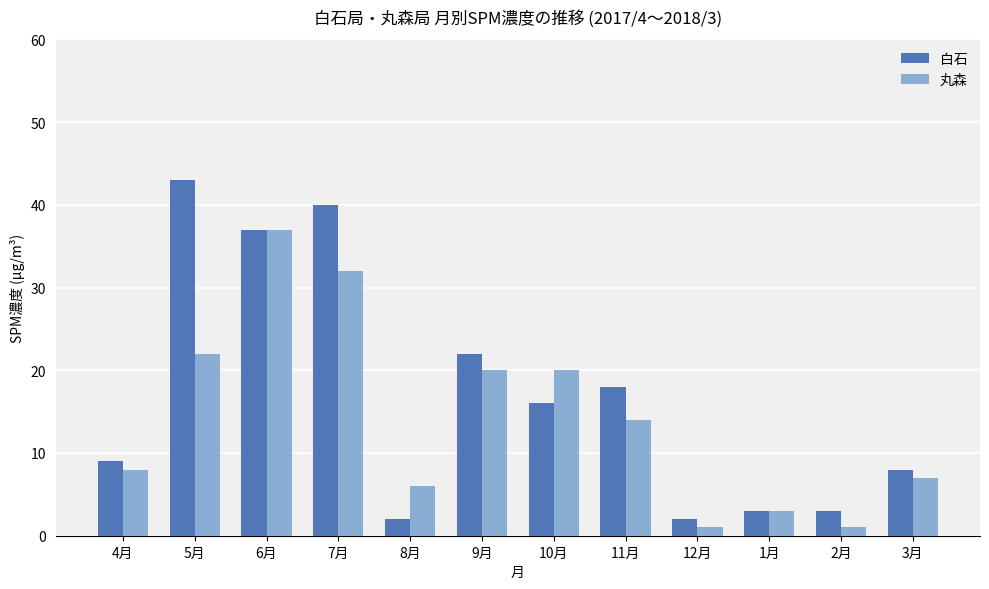

Is the value of 丸森 at 8月 greater than the value of 白石 at 11月?

No